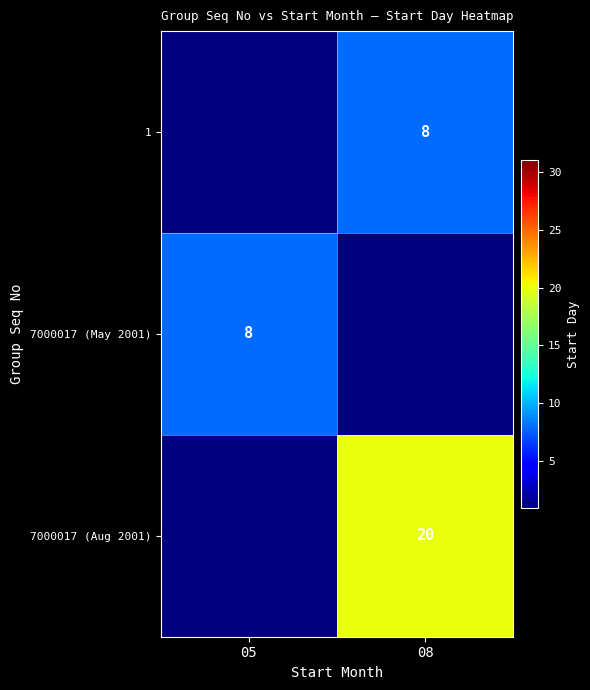

The 7000017 (May 2001) series shows 8 at 05. True or false?

True